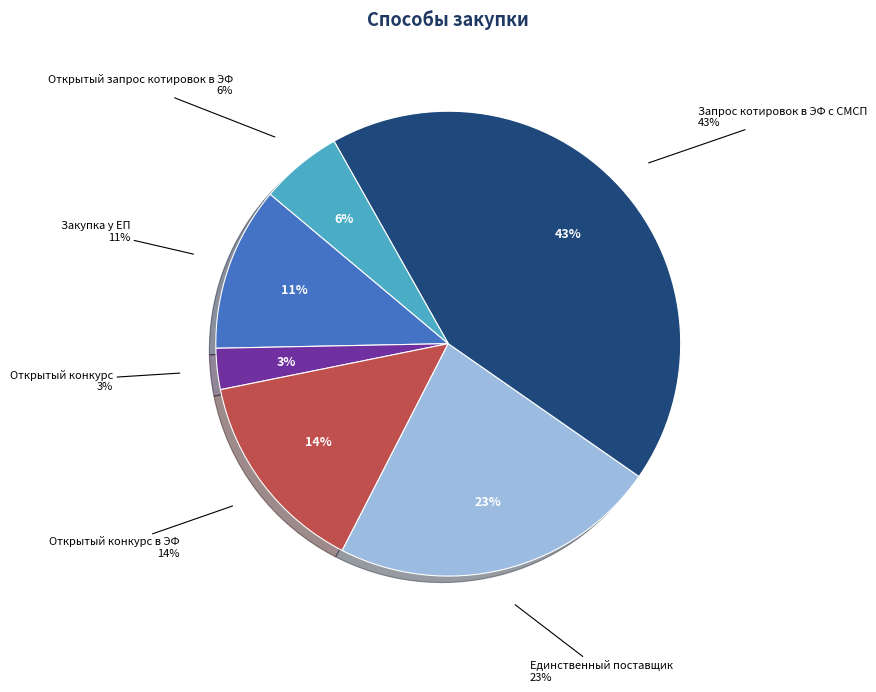

Which category has the biggest portion of the pie?

Запрос котировок в ЭФ с СМСП